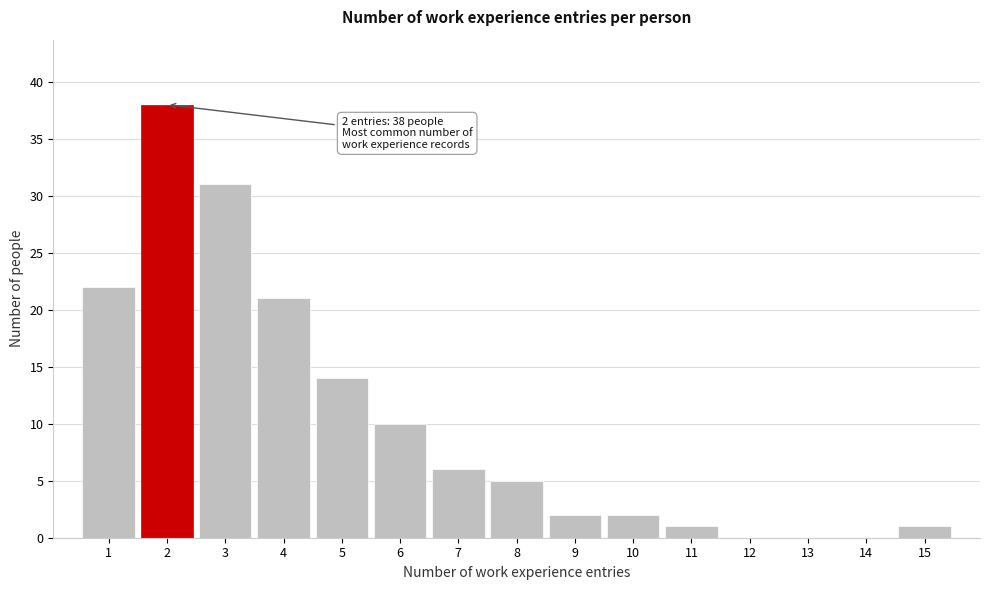

Reading left to right, transcribe all the data shown in this chart.

1=22	2=38	3=31	4=21	5=14	6=10	7=6	8=5	9=2	10=2	11=1	12=0	13=0	14=0	15=1